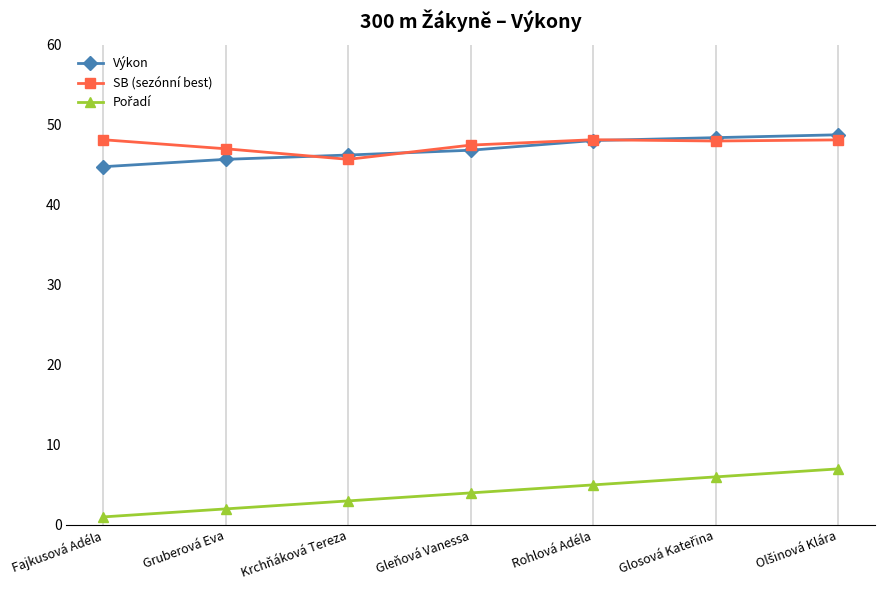

What is the maximum value for SB (sezónní best)?

48.1